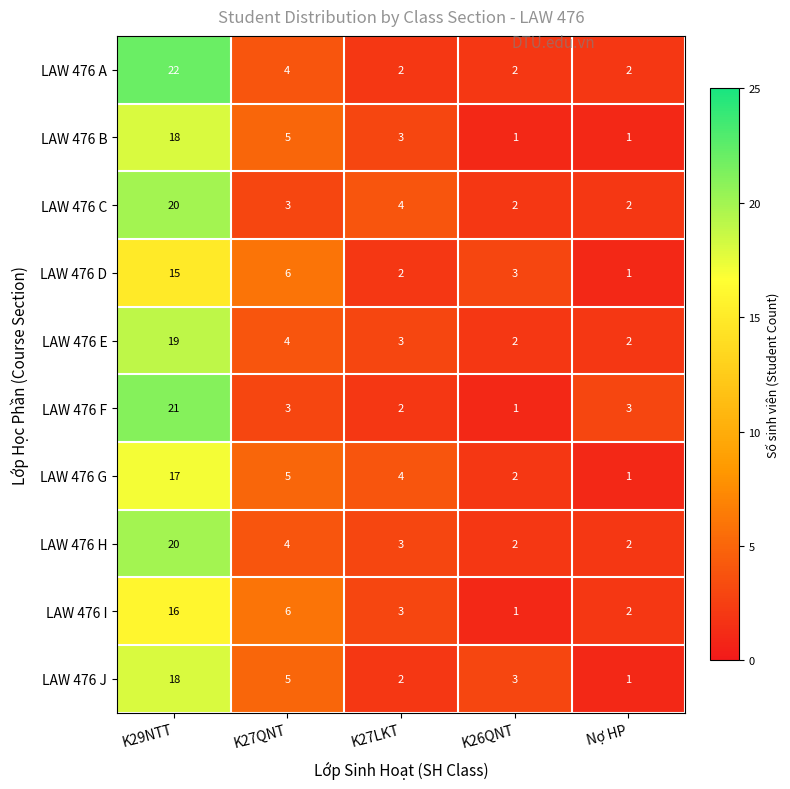

What is the sum of the LAW 476 B values at Nợ HP and K27LKT?

4